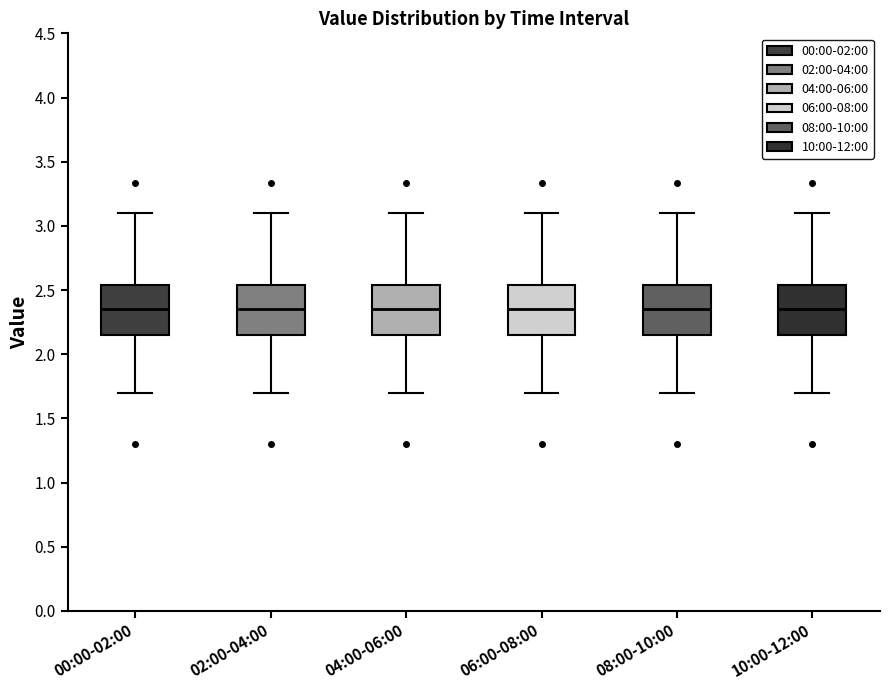

Reading left to right, read every box against the y-axis: the position of its median line, the range the box covers, and the ends of its whiskers. The values are not printed on the chart, so give them approximately, as read against the axis.

00:00-02:00: median 2.35, box 2.15 to 2.55, whiskers 1.70 to 3.10
02:00-04:00: median 2.35, box 2.15 to 2.55, whiskers 1.70 to 3.10
04:00-06:00: median 2.35, box 2.15 to 2.55, whiskers 1.70 to 3.10
06:00-08:00: median 2.35, box 2.15 to 2.55, whiskers 1.70 to 3.10
08:00-10:00: median 2.35, box 2.15 to 2.55, whiskers 1.70 to 3.10
10:00-12:00: median 2.35, box 2.15 to 2.55, whiskers 1.70 to 3.10